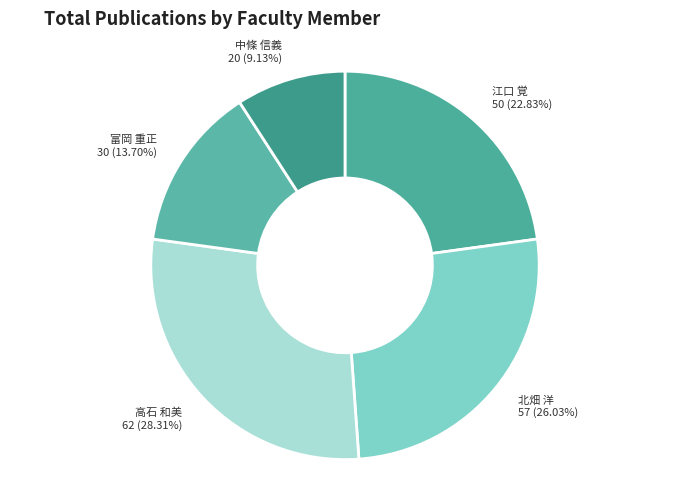

Which category has the biggest portion of the pie?

高石 和美